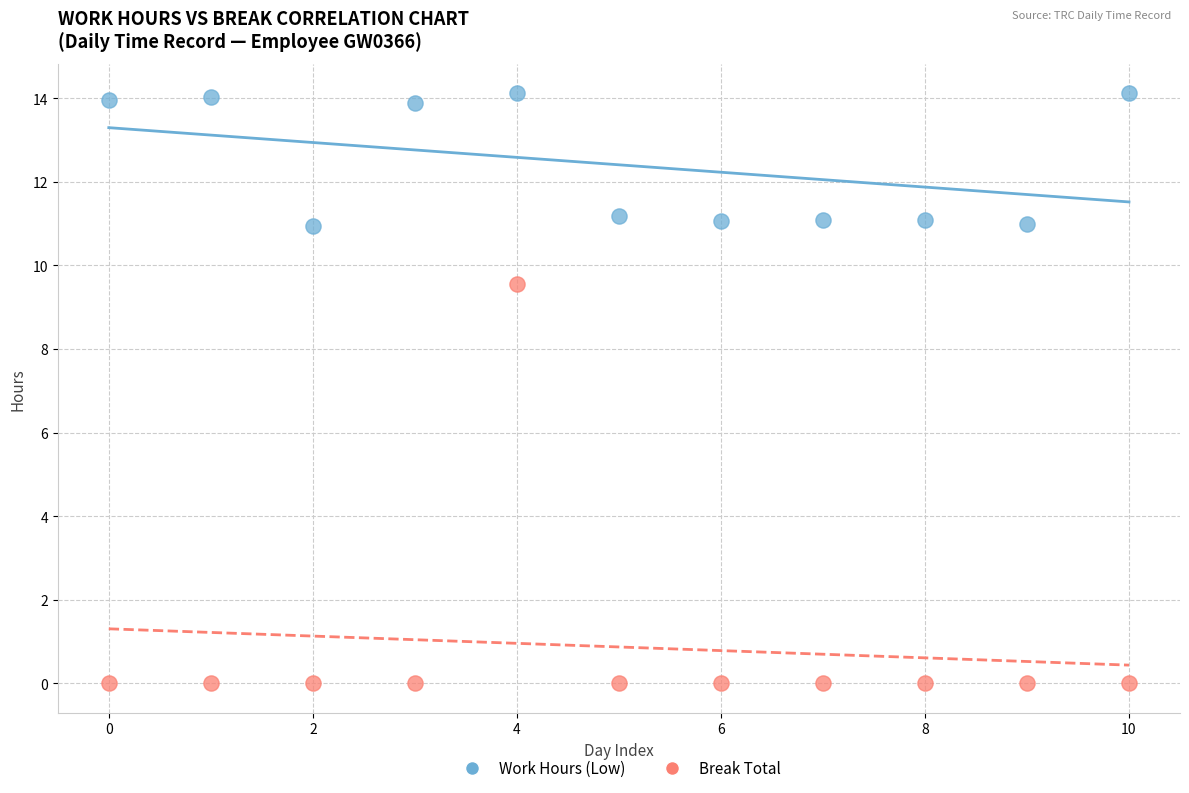

Which series has the widest spread of Y values?

Break Total